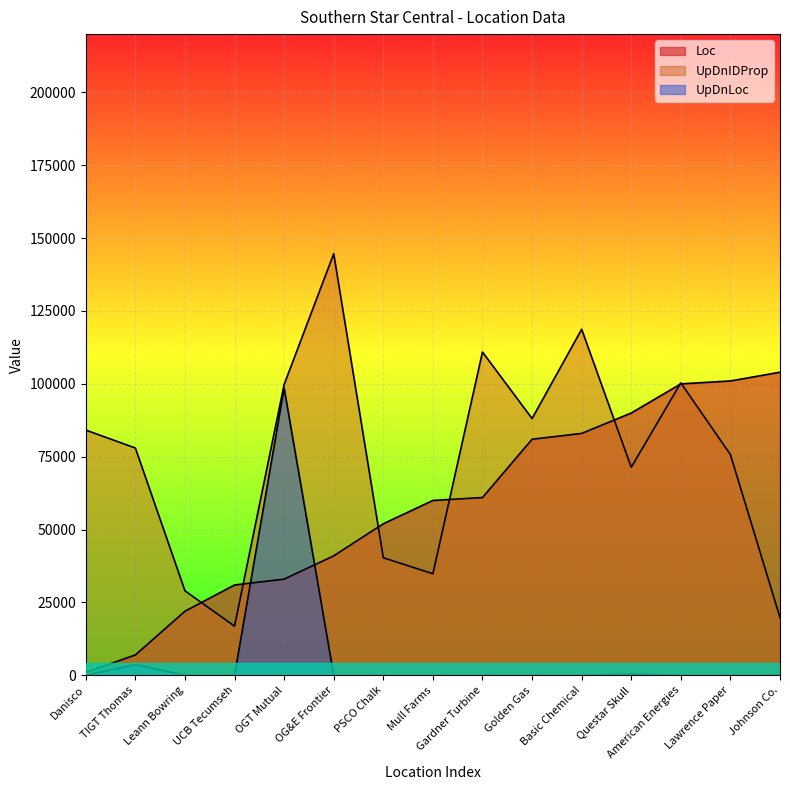

At how many categories does at least one series exceed 8498?

15